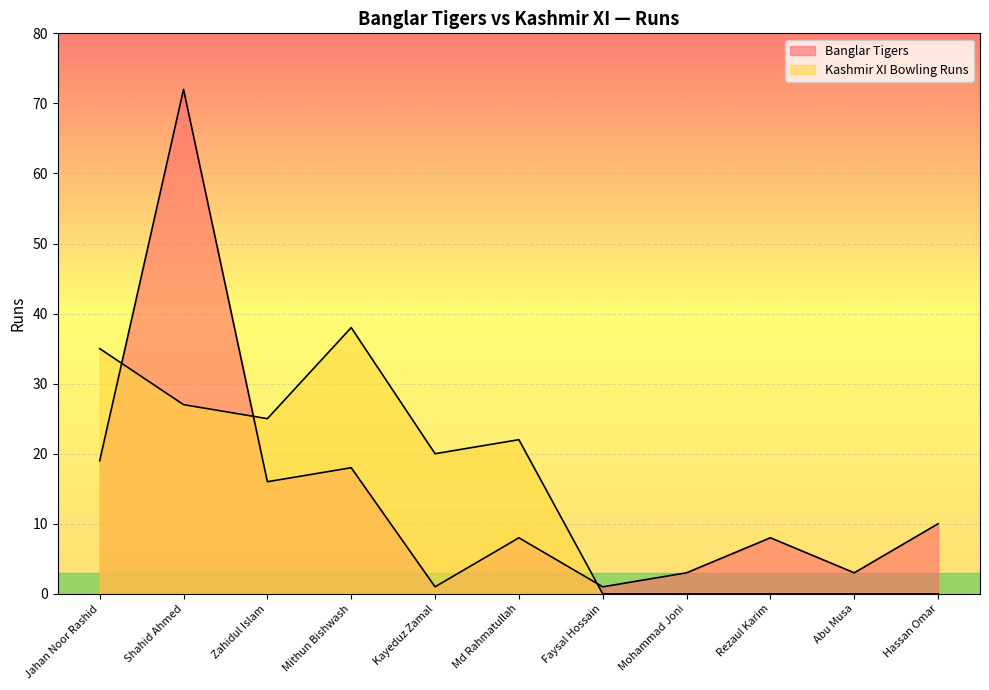

What is the maximum value shown in the chart?

72